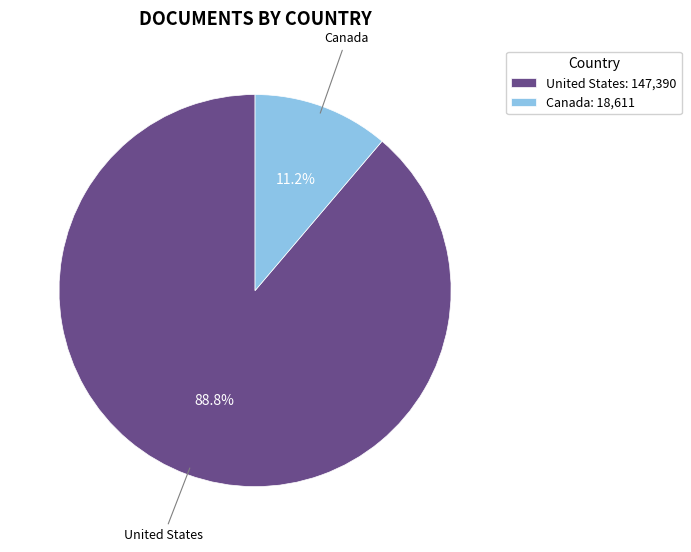

To the nearest percent, what percentage of the pie is Canada?

11%